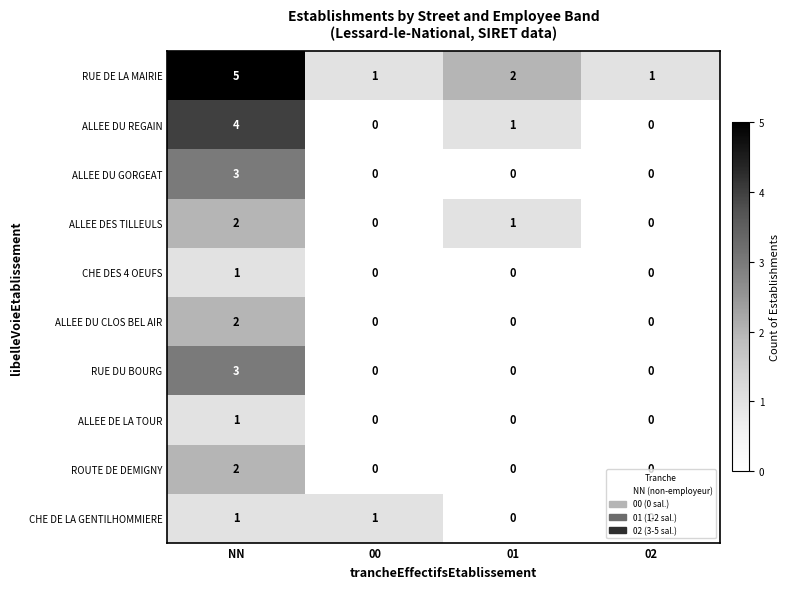

How many categories are shown in the chart?

4